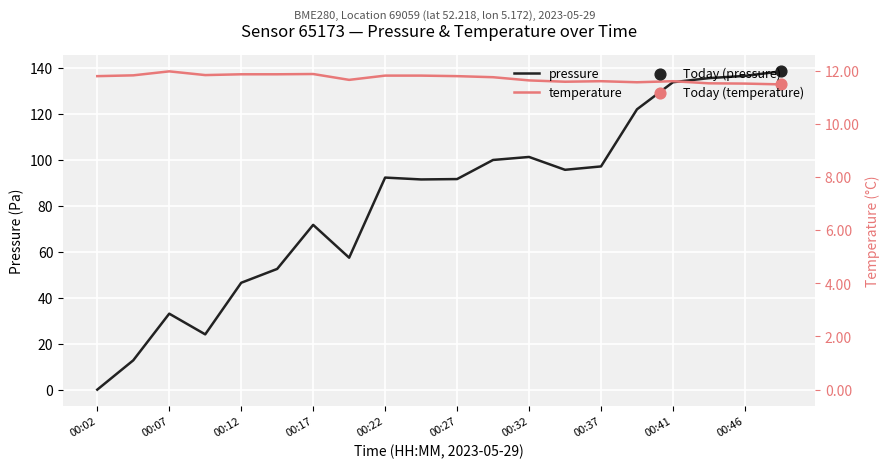

Which series reaches the minimum Y coordinate?

pressure